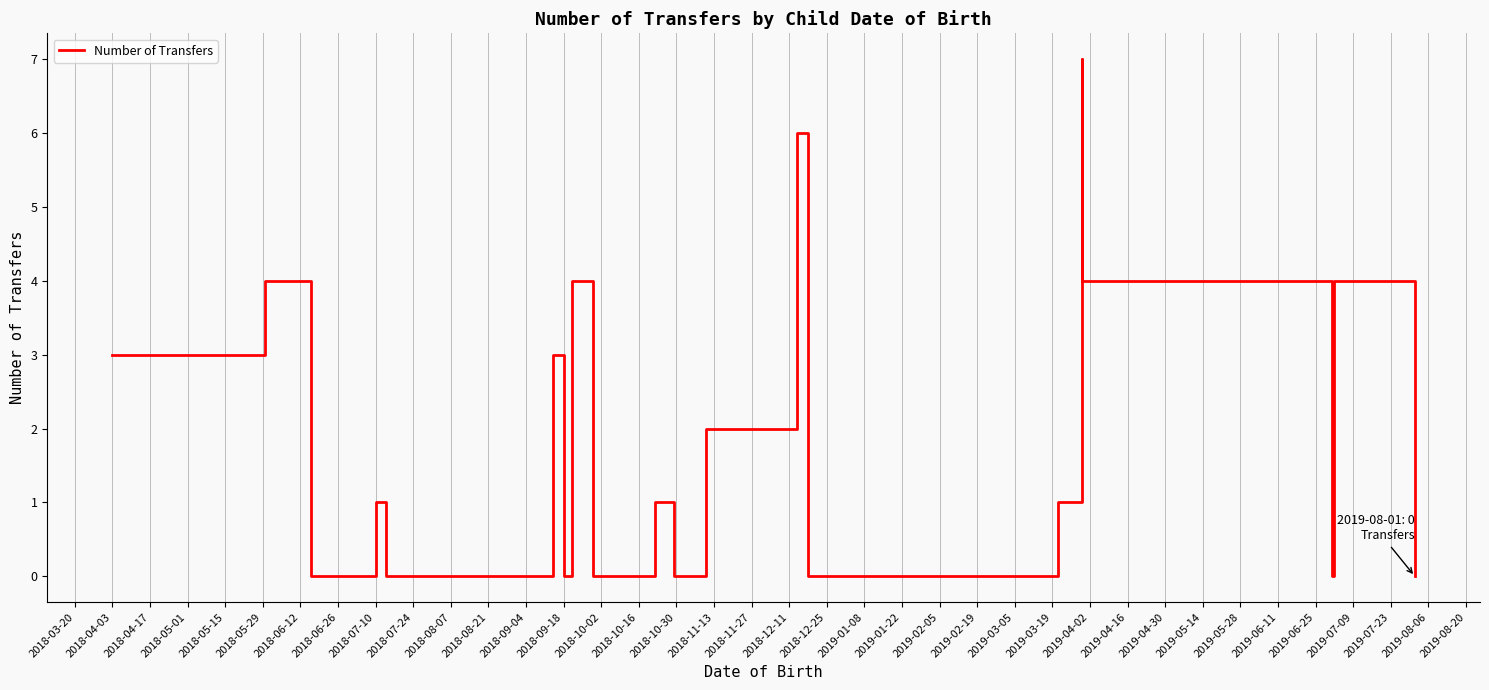

Between 2019-02-19 and 2018-10-30, which is larger?

2019-02-19